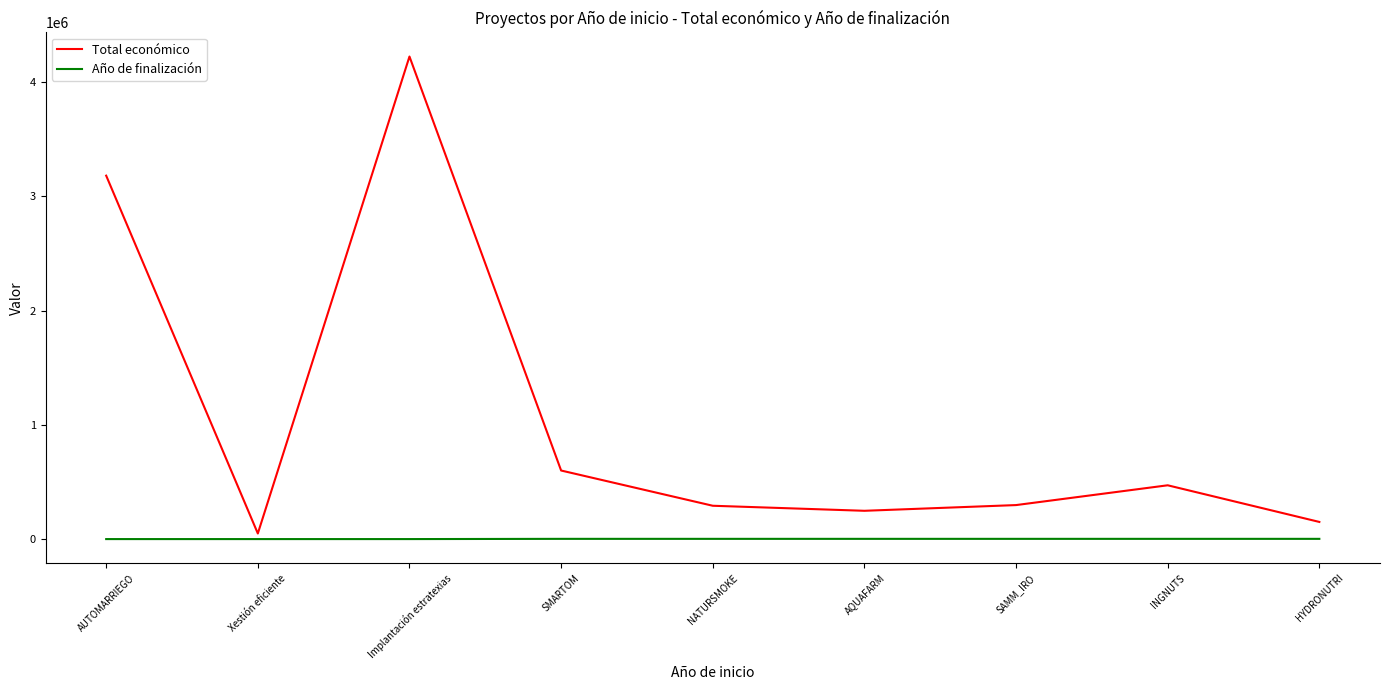

At which label is Total económico closest to 2135660?

AUTOMARRIEGO